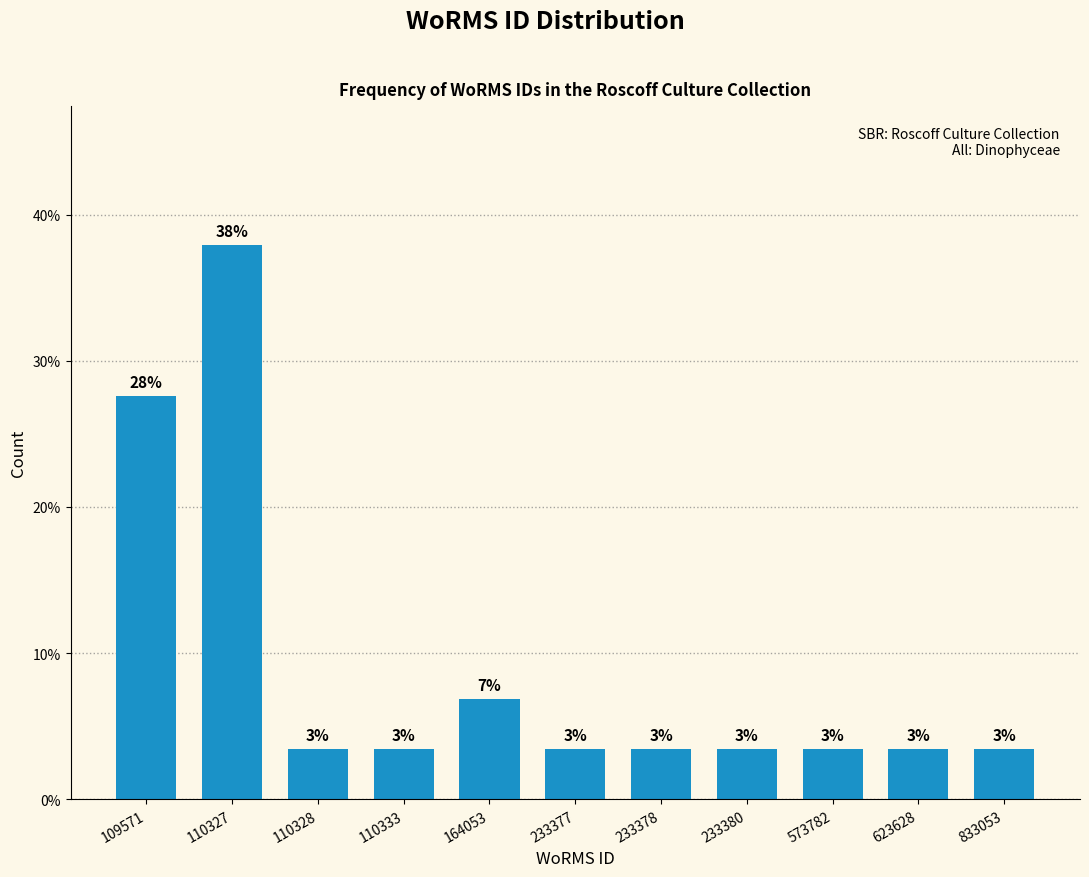

How many bars are there in total?

11